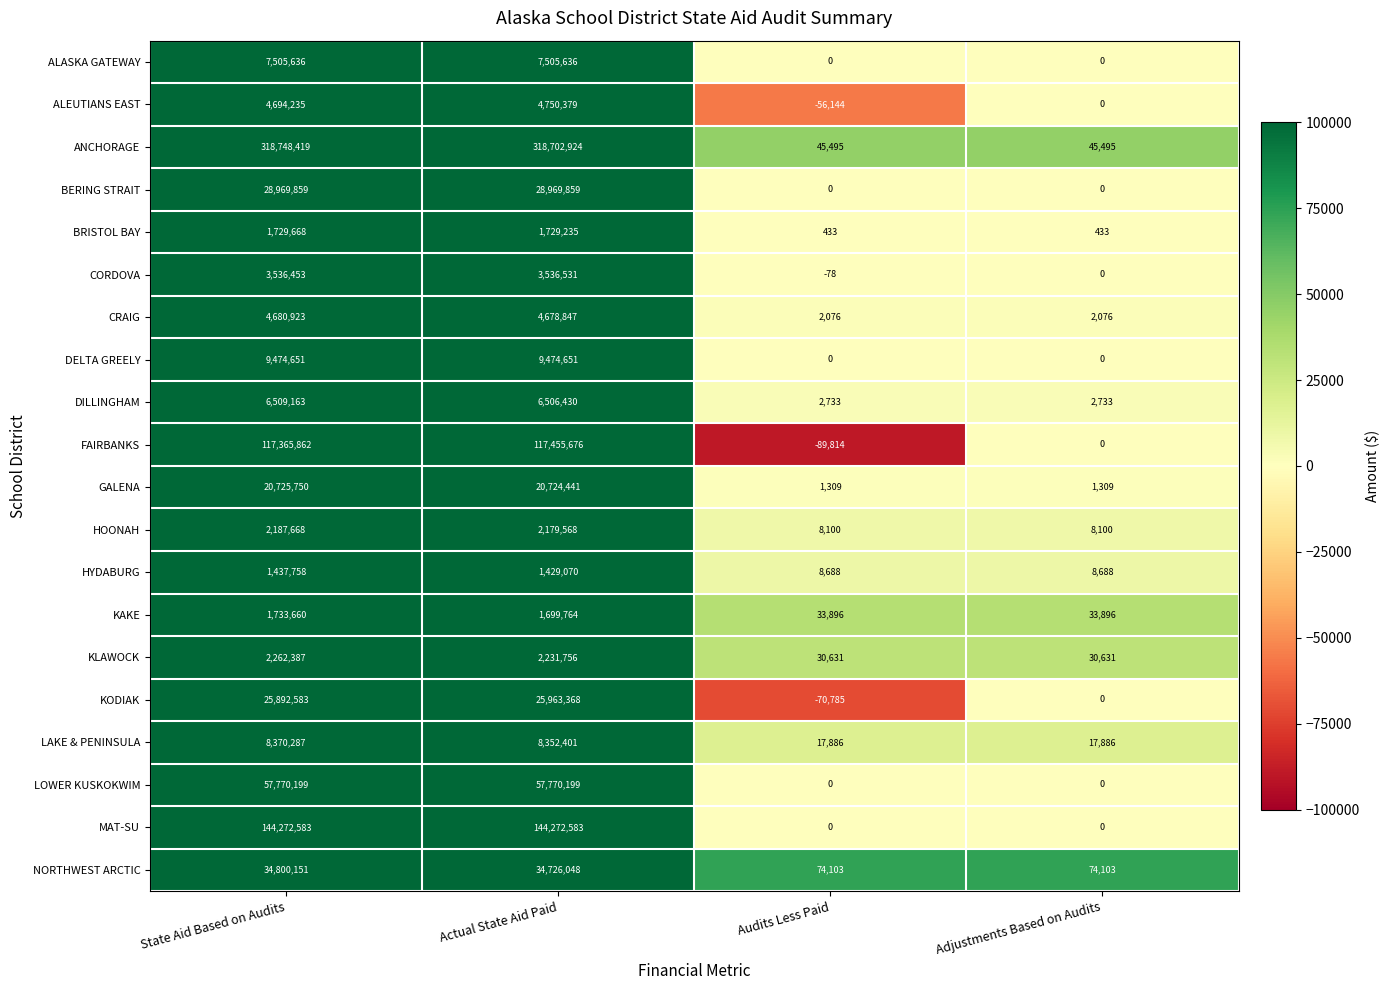

What is the sum of all DELTA GREELY values?

18949302